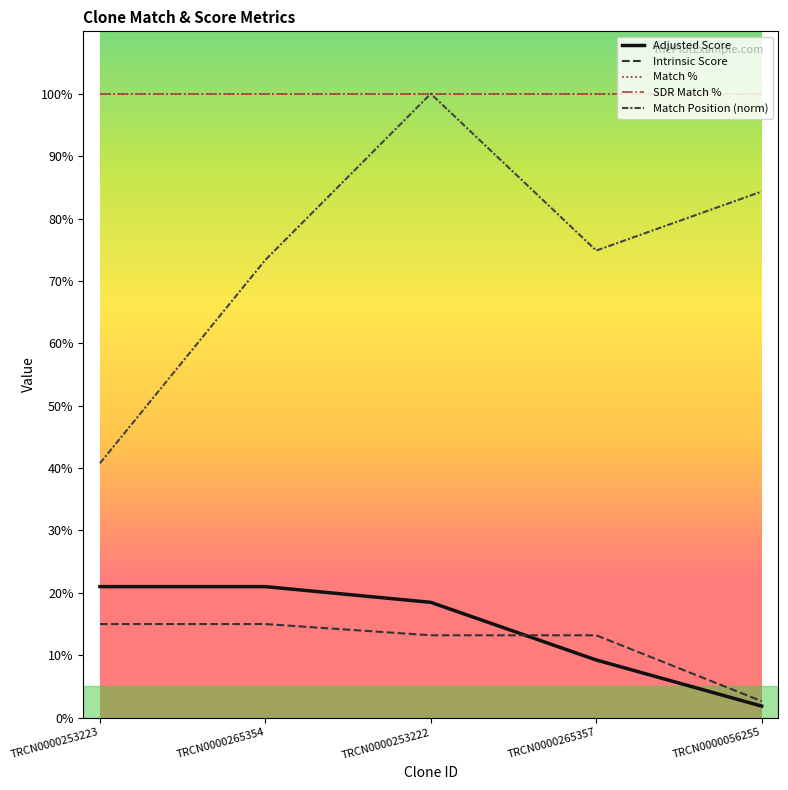

Is this an area chart (filled region under the line)?

No